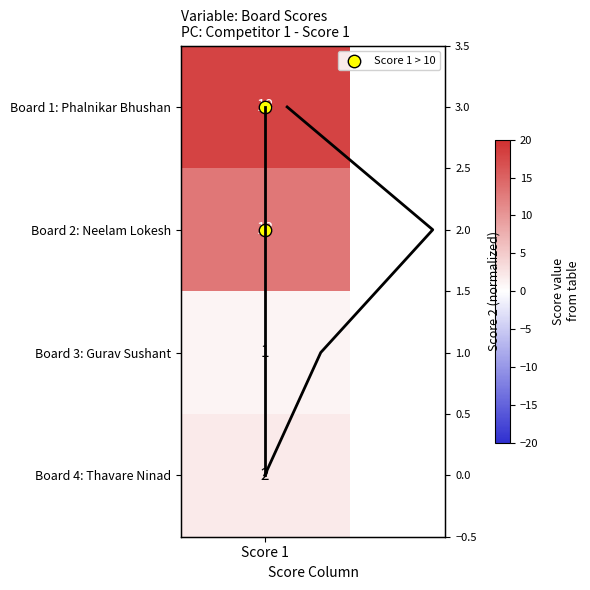

Where is Score 2 trend nearest to the value 1?

Score 1